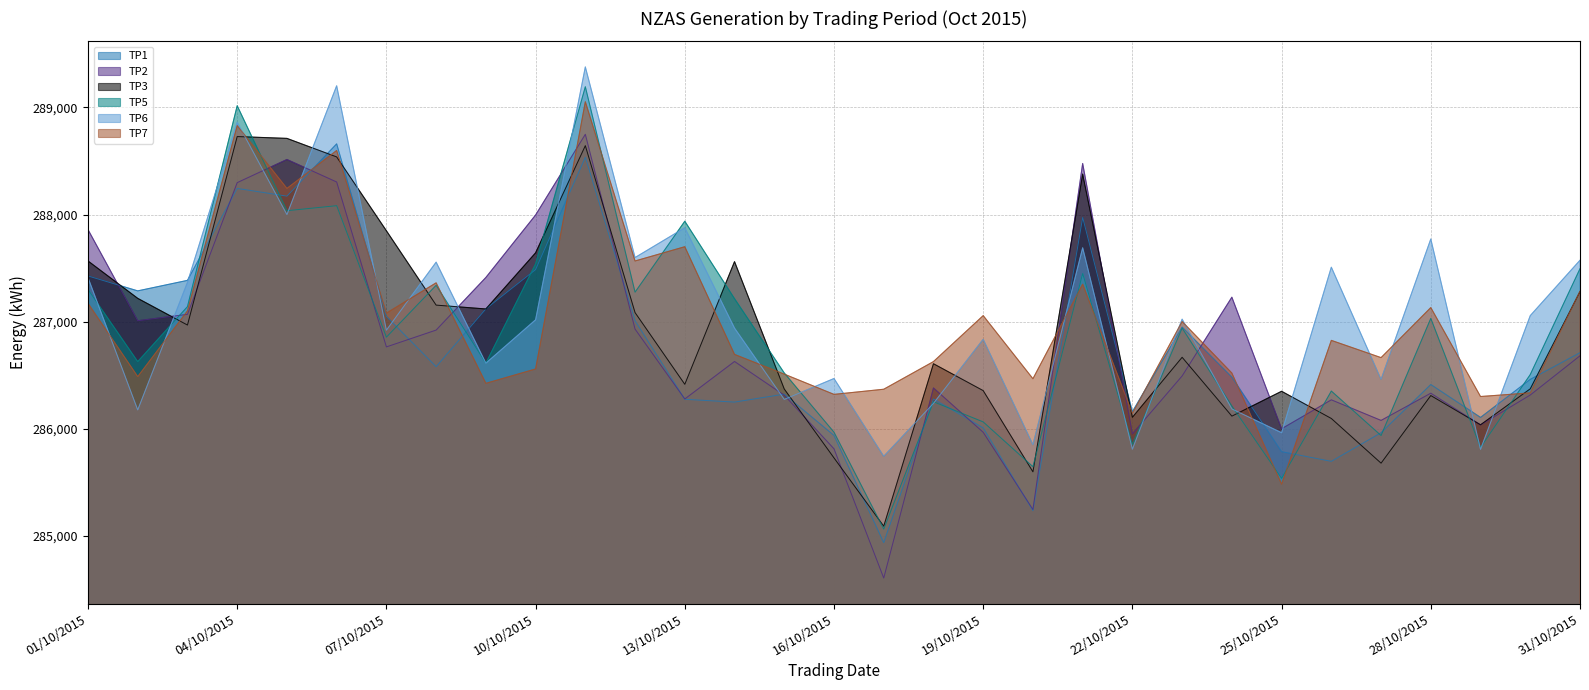

What is the label of the 29th point from the right?

03/10/2015